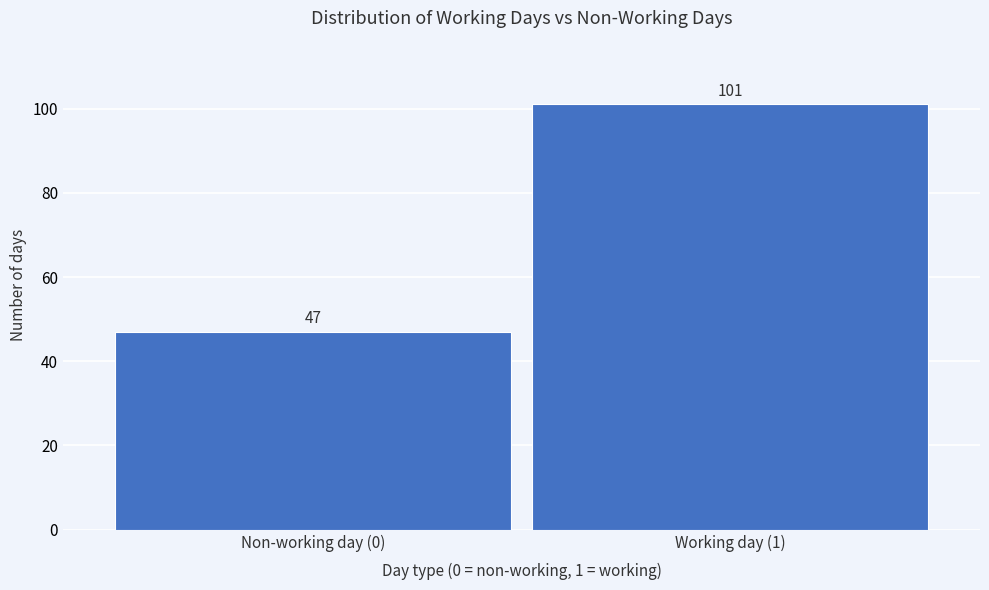

Reading left to right, list all the values displayed in this chart.

Non-working day (0)=47	Working day (1)=101